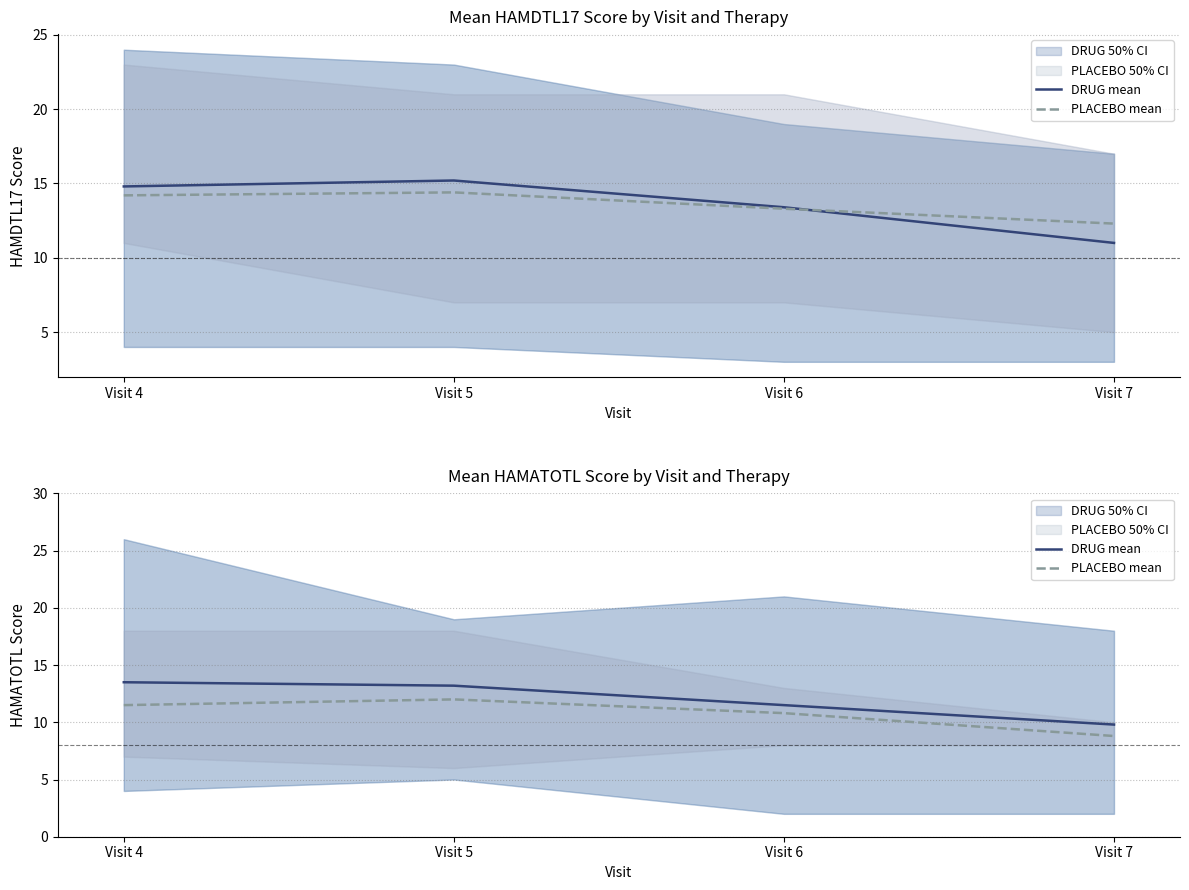

List the labels in order of DRUG mean value, largest first.

Visit 4, Visit 5, Visit 6, Visit 7